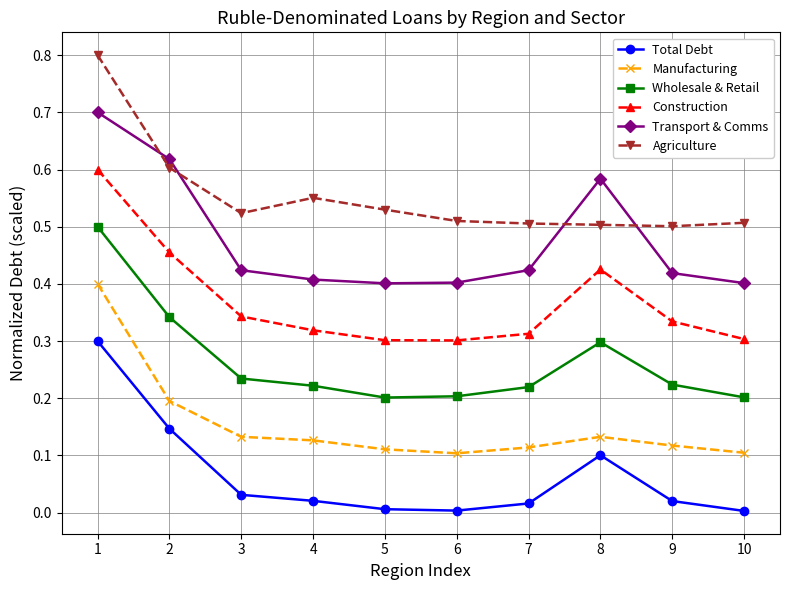

Rank the series at 10 from lowest to highest value.

Total Debt, Manufacturing, Wholesale & Retail, Construction, Transport & Comms, Agriculture